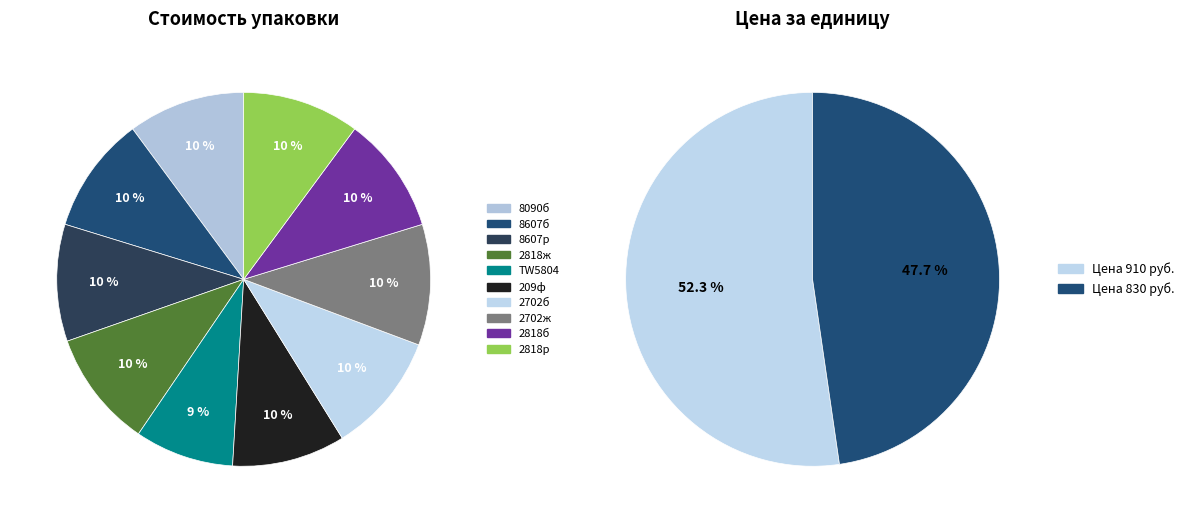

Is it true that Блузка с длинными рукавами (2818б) is 3% of the pie?

False